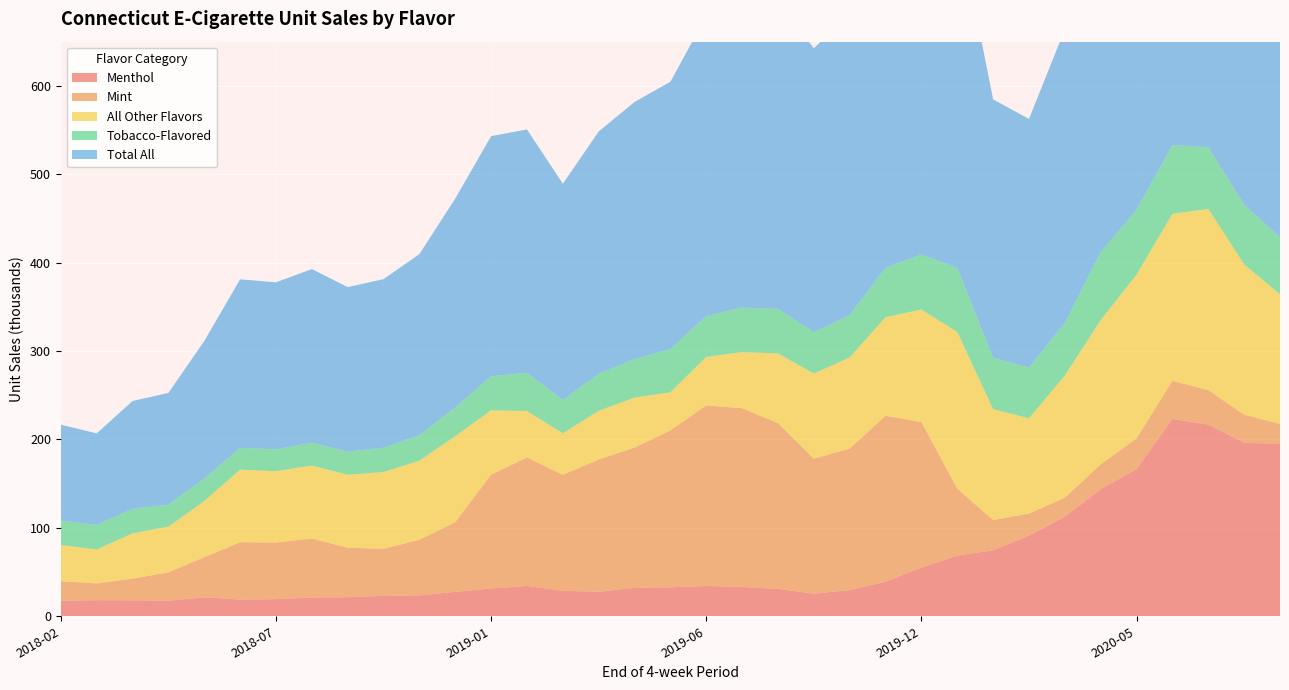

Reading right to left, transcribe all the data shown in this chart.

Menthol: 2020-09-13=194.8	2020-08-16=196.4	2020-07-19=216.8	2020-06-21=223.3	2020-05-24=166.6	2020-04-26=143.7	2020-03-29=112.7	2020-03-01=91.2	2020-02-02=74.7	2020-01-05=68.7	2019-12-08=55.1	2019-11-10=39.1	2019-10-13=29.7	2019-09-15=25.6	2019-08-18=31.0	2019-07-21=33.2	2019-06-23=34.3	2019-05-26=32.8	2019-04-28=32.2	2019-03-31=27.7	2019-03-03=28.8	2019-02-03=34.4	2019-01-06=31.4	2018-12-09=27.6	2018-11-11=23.6	2018-10-14=23.1	2018-09-16=21.6	2018-08-19=21.3	2018-07-22=19.4	2018-06-24=18.9	2018-05-27=21.5	2018-04-29=17.5	2018-04-01=18.1	2018-03-04=18.2	2018-02-04=17.4
Mint: 2020-09-13=22.9	2020-08-16=31.7	2020-07-19=39.1	2020-06-21=43.1	2020-05-24=34.6	2020-04-26=28.3	2020-03-29=21.4	2020-03-01=25.1	2020-02-02=34.3	2020-01-05=75.7	2019-12-08=164.7	2019-11-10=187.8	2019-10-13=160.1	2019-09-15=152.7	2019-08-18=187.6	2019-07-21=202.2	2019-06-23=204.2	2019-05-26=177.5	2019-04-28=158.7	2019-03-31=149.7	2019-03-03=131.3	2019-02-03=145.3	2019-01-06=129.0	2018-12-09=78.8	2018-11-11=63.0	2018-10-14=53.3	2018-09-16=55.9	2018-08-19=66.8	2018-07-22=64.0	2018-06-24=64.9	2018-05-27=45.4	2018-04-29=32.2	2018-04-01=24.4	2018-03-04=19.0	2018-02-04=22.3
All Other Flavors: 2020-09-13=146.4	2020-08-16=170.1	2020-07-19=204.8	2020-06-21=188.9	2020-05-24=185.2	2020-04-26=163.1	2020-03-29=138.2	2020-03-01=107.8	2020-02-02=125.3	2020-01-05=177.1	2019-12-08=127.2	2019-11-10=111.5	2019-10-13=103.0	2019-09-15=96.4	2019-08-18=78.8	2019-07-21=63.5	2019-06-23=54.9	2019-05-26=43.0	2019-04-28=56.6	2019-03-31=55.1	2019-03-03=46.9	2019-02-03=52.4	2019-01-06=72.7	2018-12-09=97.3	2018-11-11=89.5	2018-10-14=86.8	2018-09-16=82.5	2018-08-19=82.5	2018-07-22=80.8	2018-06-24=82.0	2018-05-27=63.5	2018-04-29=51.7	2018-04-01=51.2	2018-03-04=38.4	2018-02-04=40.8
Tobacco-Flavored: 2020-09-13=64.6	2020-08-16=67.2	2020-07-19=69.9	2020-06-21=77.8	2020-05-24=73.4	2020-04-26=76.8	2020-03-29=59.6	2020-03-01=57.3	2020-02-02=58.1	2020-01-05=72.6	2019-12-08=62.2	2019-11-10=55.9	2019-10-13=47.8	2019-09-15=46.6	2019-08-18=50.3	2019-07-21=50.4	2019-06-23=46.2	2019-05-26=49.0	2019-04-28=43.5	2019-03-31=41.8	2019-03-03=37.7	2019-02-03=43.3	2019-01-06=38.5	2018-12-09=32.6	2018-11-11=28.8	2018-10-14=27.5	2018-09-16=26.1	2018-08-19=25.9	2018-07-22=24.7	2018-06-24=24.7	2018-05-27=25.3	2018-04-29=24.8	2018-04-01=27.8	2018-03-04=27.7	2018-02-04=27.6
Total All: 2020-09-13=428.9	2020-08-16=465.6	2020-07-19=530.8	2020-06-21=533.2	2020-05-24=459.9	2020-04-26=411.8	2020-03-29=332.0	2020-03-01=281.3	2020-02-02=292.4	2020-01-05=394.1	2019-12-08=409.2	2019-11-10=394.2	2019-10-13=340.6	2019-09-15=321.3	2019-08-18=347.6	2019-07-21=349.2	2019-06-23=339.6	2019-05-26=302.3	2019-04-28=290.9	2019-03-31=274.2	2019-03-03=244.7	2019-02-03=275.4	2019-01-06=271.6	2018-12-09=236.3	2018-11-11=204.9	2018-10-14=190.7	2018-09-16=186.2	2018-08-19=196.4	2018-07-22=188.9	2018-06-24=190.6	2018-05-27=155.8	2018-04-29=126.4	2018-04-01=121.9	2018-03-04=103.6	2018-02-04=108.6